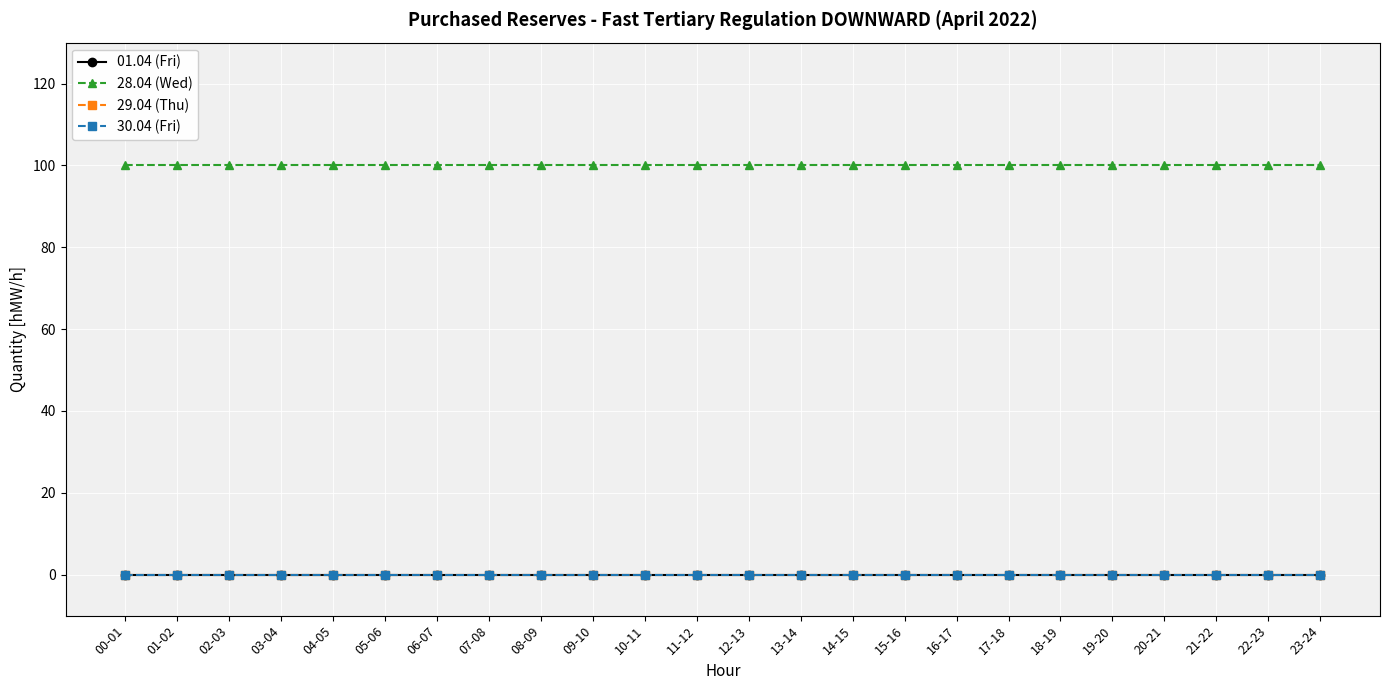

Reading left to right, transcribe all the data shown in this chart.

01.04 (Fri): 00-01=0	01-02=0	02-03=0	03-04=0	04-05=0	05-06=0	06-07=0	07-08=0	08-09=0	09-10=0	10-11=0	11-12=0	12-13=0	13-14=0	14-15=0	15-16=0	16-17=0	17-18=0	18-19=0	19-20=0	20-21=0	21-22=0	22-23=0	23-24=0
28.04 (Wed): 00-01=100	01-02=100	02-03=100	03-04=100	04-05=100	05-06=100	06-07=100	07-08=100	08-09=100	09-10=100	10-11=100	11-12=100	12-13=100	13-14=100	14-15=100	15-16=100	16-17=100	17-18=100	18-19=100	19-20=100	20-21=100	21-22=100	22-23=100	23-24=100
29.04 (Thu): 00-01=0	01-02=0	02-03=0	03-04=0	04-05=0	05-06=0	06-07=0	07-08=0	08-09=0	09-10=0	10-11=0	11-12=0	12-13=0	13-14=0	14-15=0	15-16=0	16-17=0	17-18=0	18-19=0	19-20=0	20-21=0	21-22=0	22-23=0	23-24=0
30.04 (Fri): 00-01=0	01-02=0	02-03=0	03-04=0	04-05=0	05-06=0	06-07=0	07-08=0	08-09=0	09-10=0	10-11=0	11-12=0	12-13=0	13-14=0	14-15=0	15-16=0	16-17=0	17-18=0	18-19=0	19-20=0	20-21=0	21-22=0	22-23=0	23-24=0